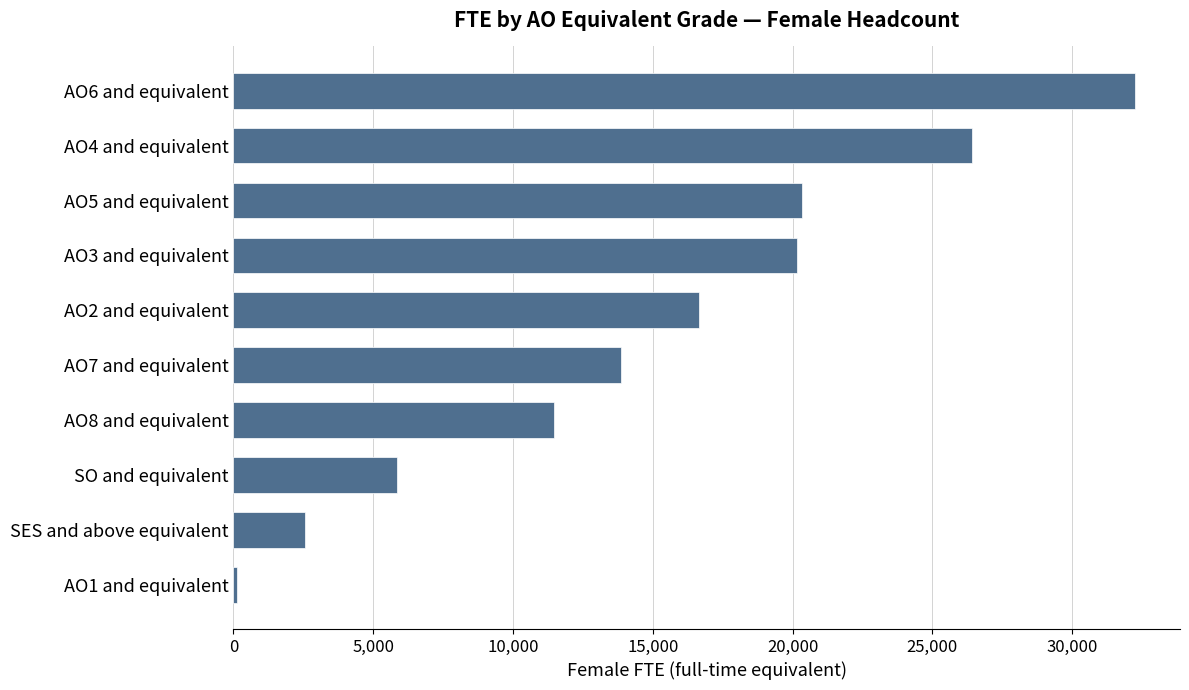

Where is the data nearest to the value 16190?

AO2 and equivalent